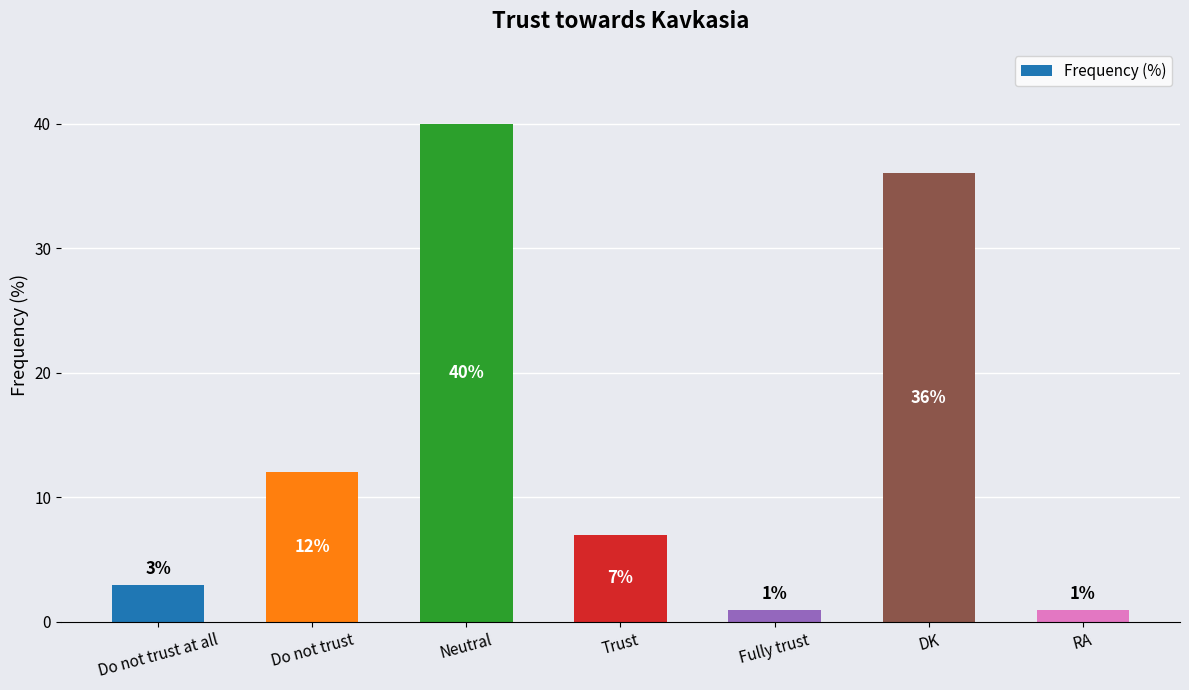

How many distinct data groups are displayed?

1